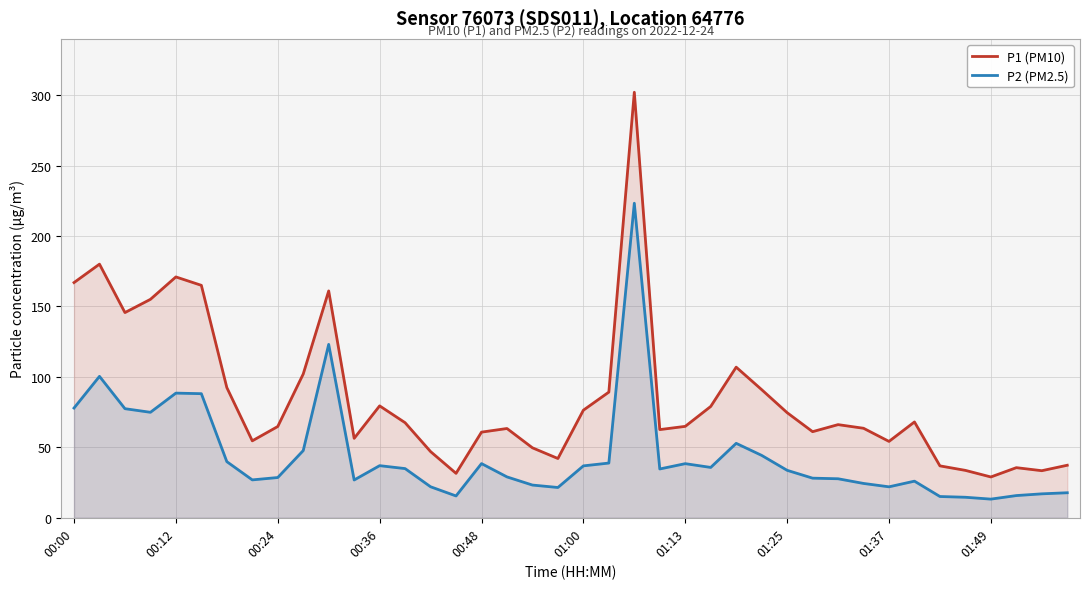

Does the chart display data point markers on the line(s)?

No